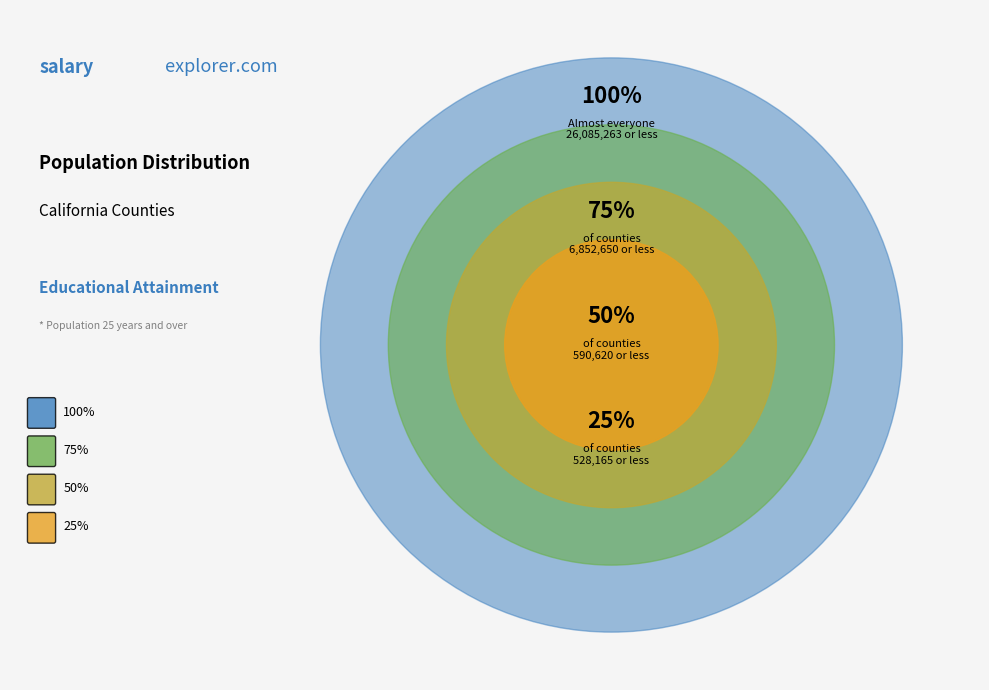

Does any single category account for the majority?

Yes